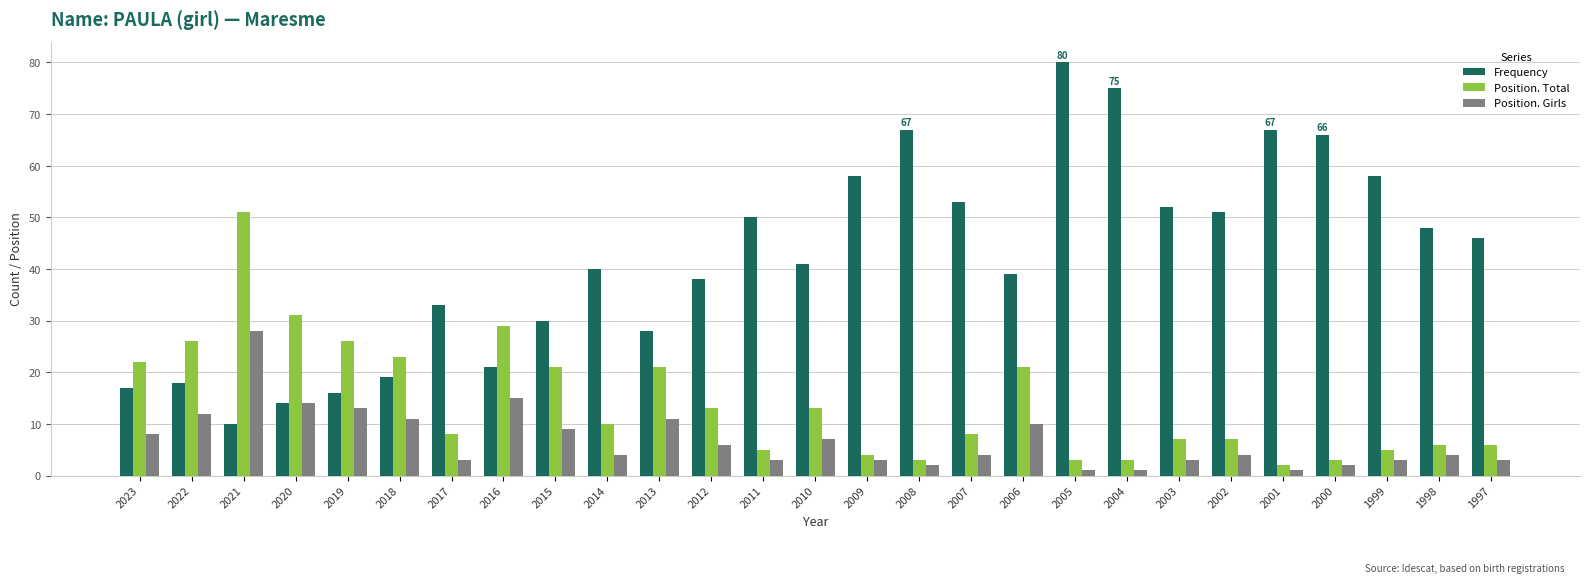

How many distinct data groups are displayed?

3